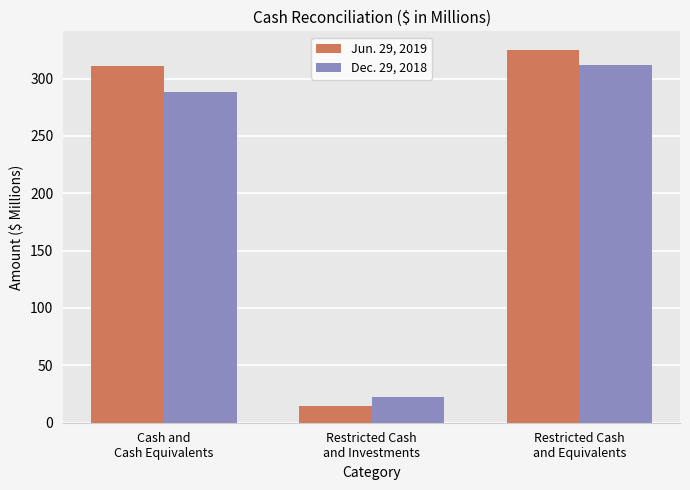

How many bars are there in total?

6